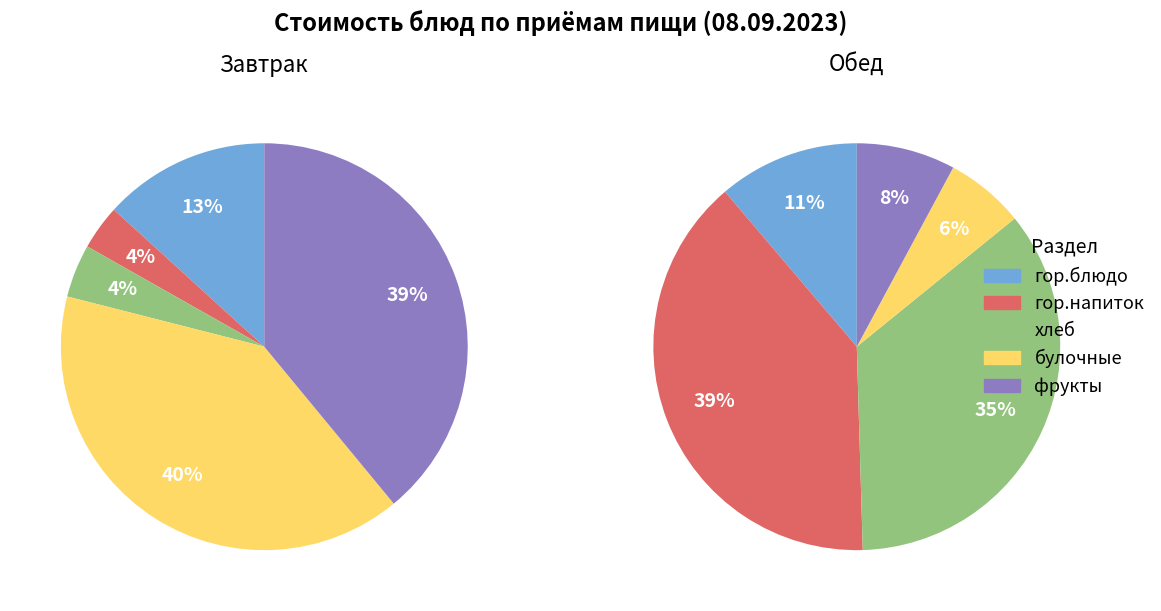

How many segments does this pie chart have?

5